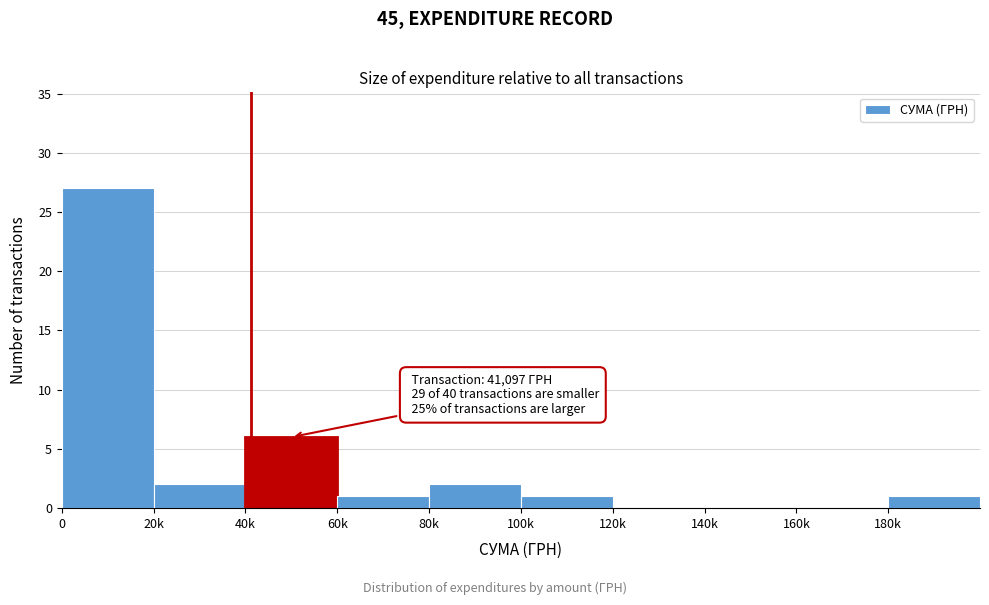

Reading left to right, list all the values displayed in this chart.

0=27	20k=2	40k=6	60k=1	80k=2	100k=1	120k=0	140k=0	160k=0	180k=1